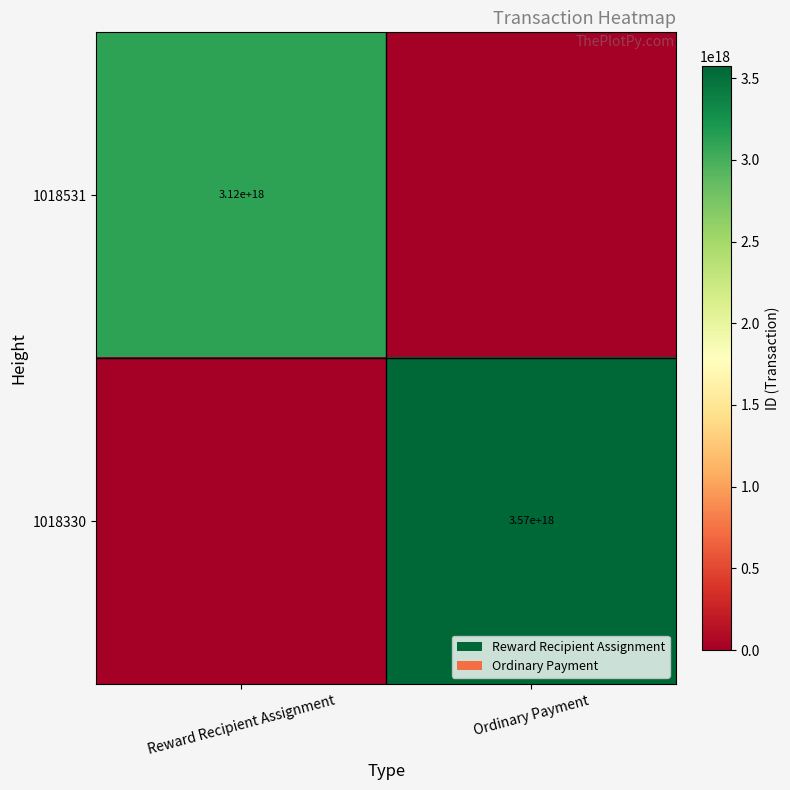

True or false: 1018330 has a value of 6107996660727658496 at Ordinary Payment.

False